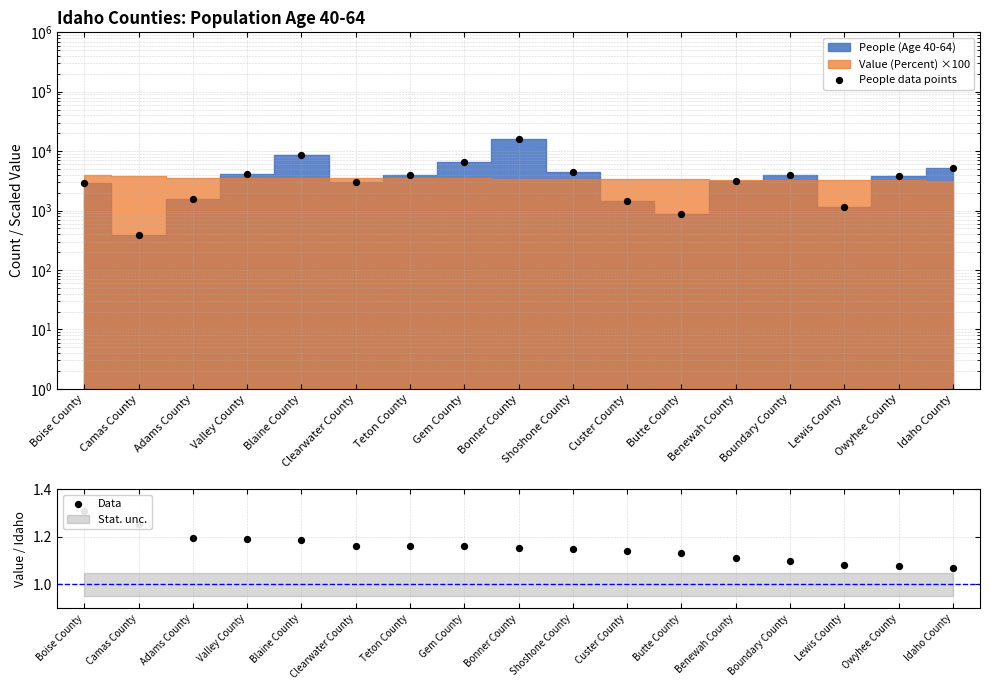

At how many categories does at least one series exceed 15431?

1